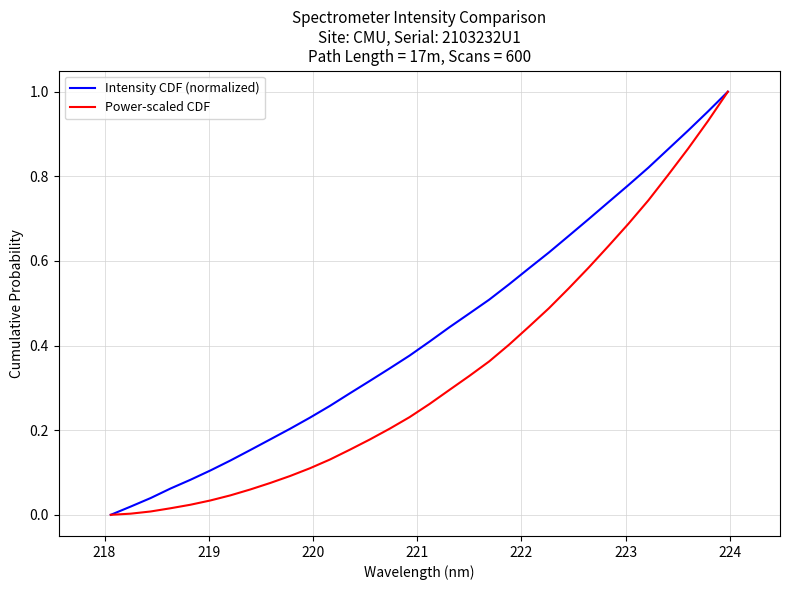

How many lines are shown in the chart?

2